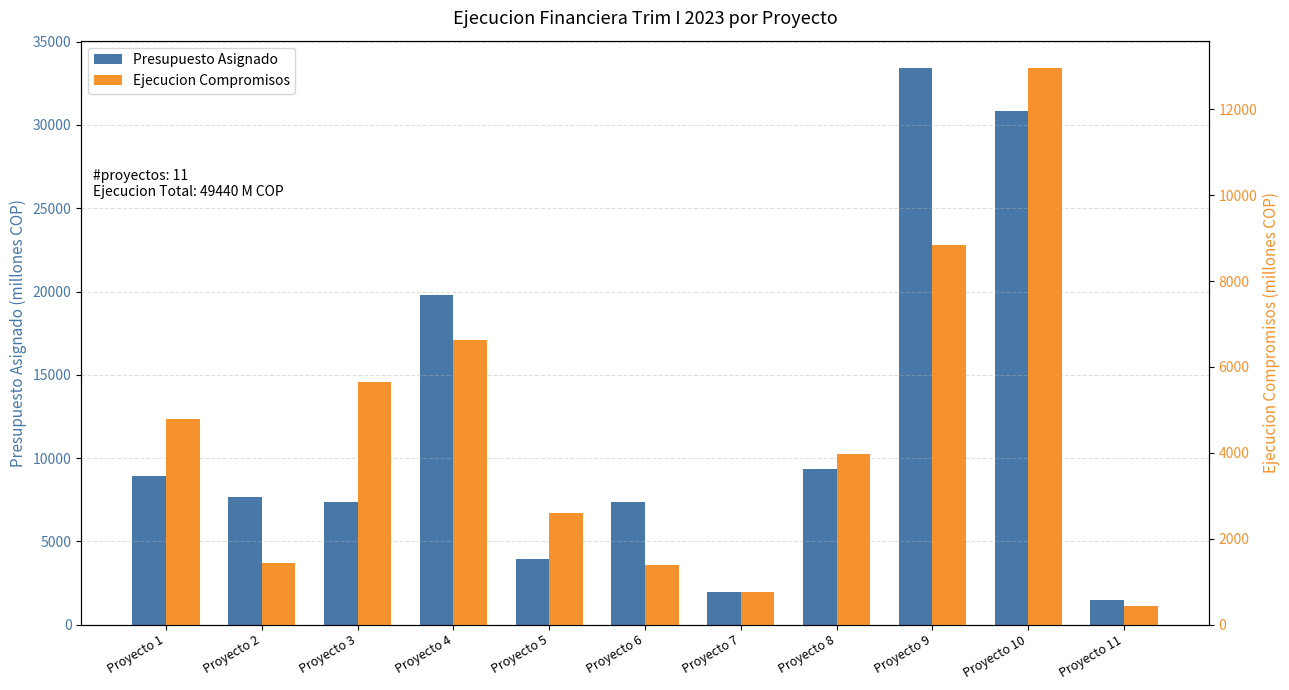

List the series in order of their overall mean, highest first.

Presupuesto Asignado, Ejecucion Compromisos